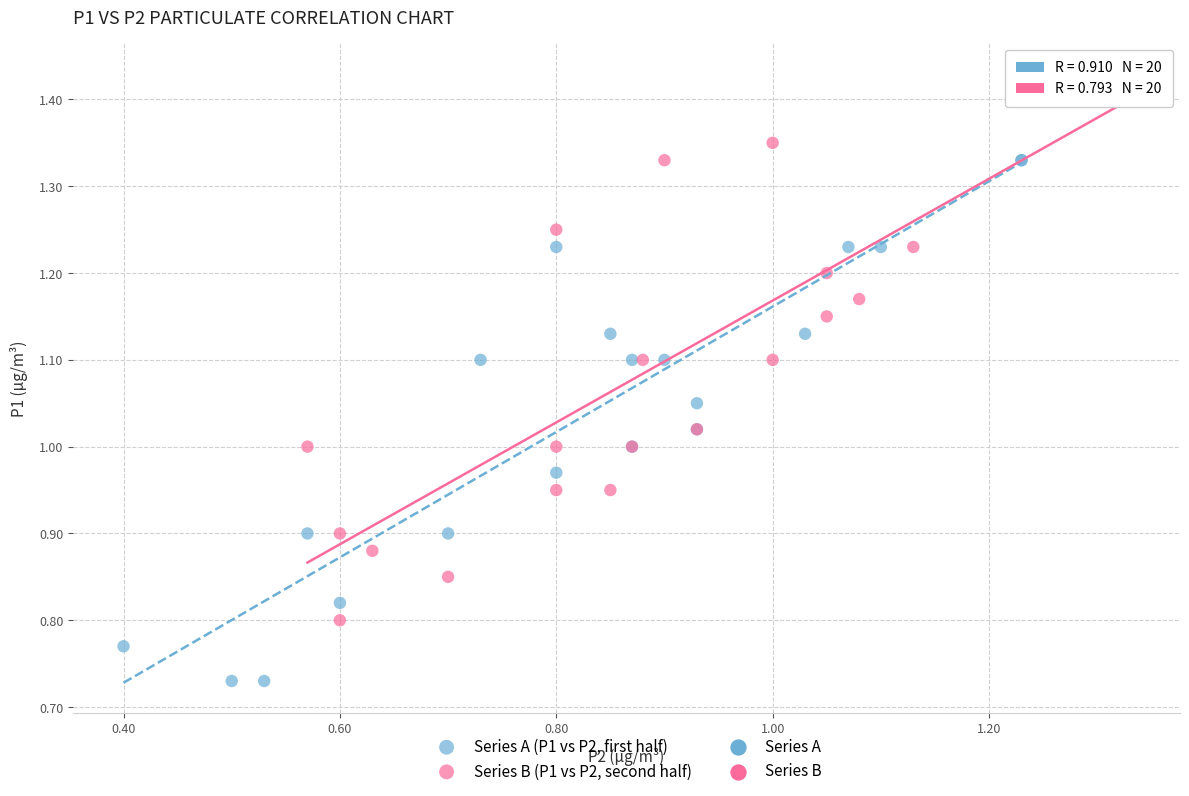

Which series contains the lowest Y value?

Series A (P1 vs P2, first half)